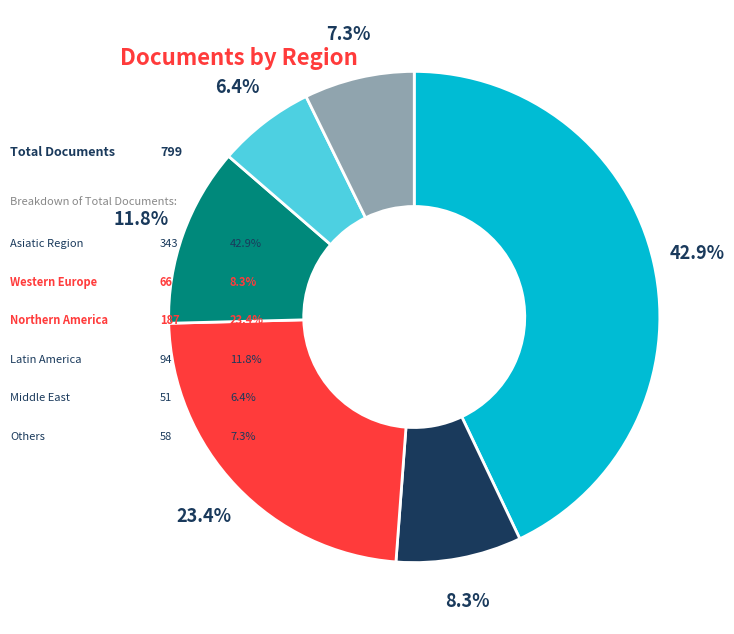

Does any single category account for the majority?

No